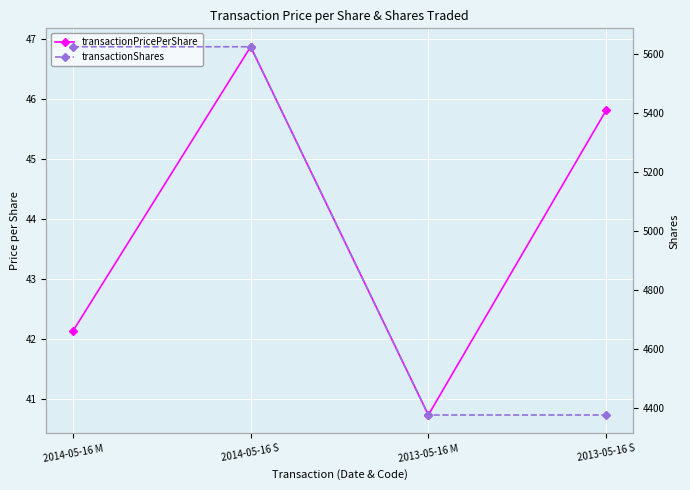

What is the average value of the transactionPricePerShare series?

43.9